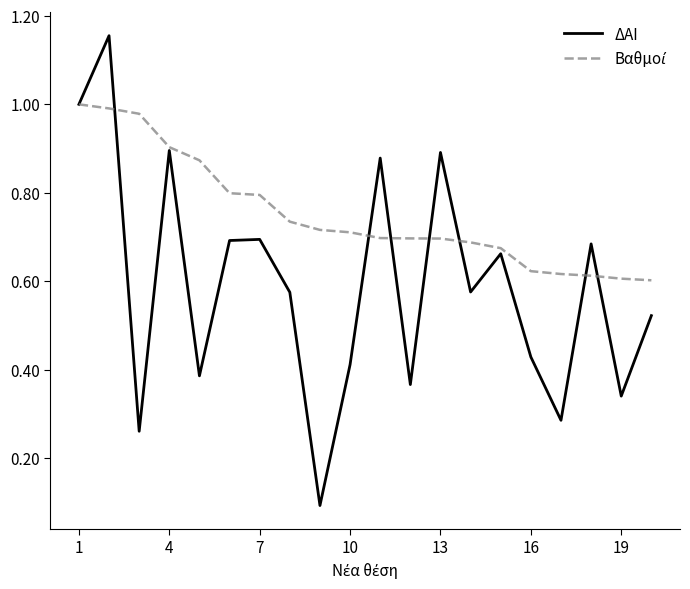

Which series has the widest spread of values?

ΔΑΙ